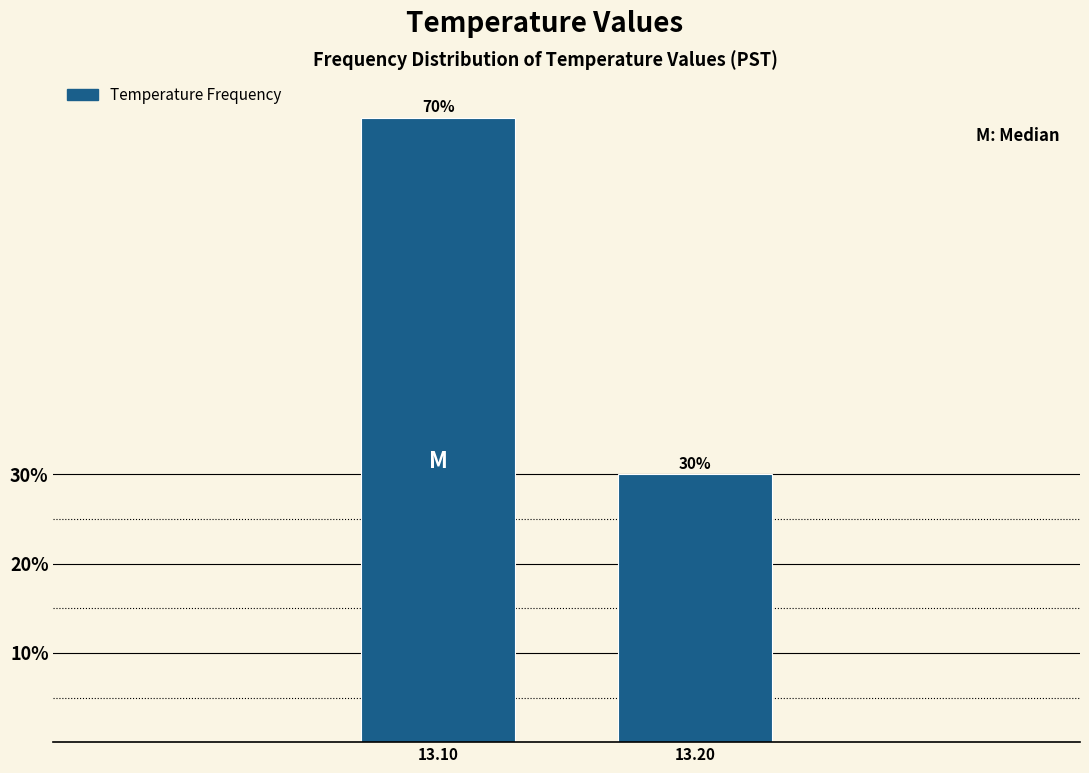

Reading left to right, transcribe all the data shown in this chart.

70	30